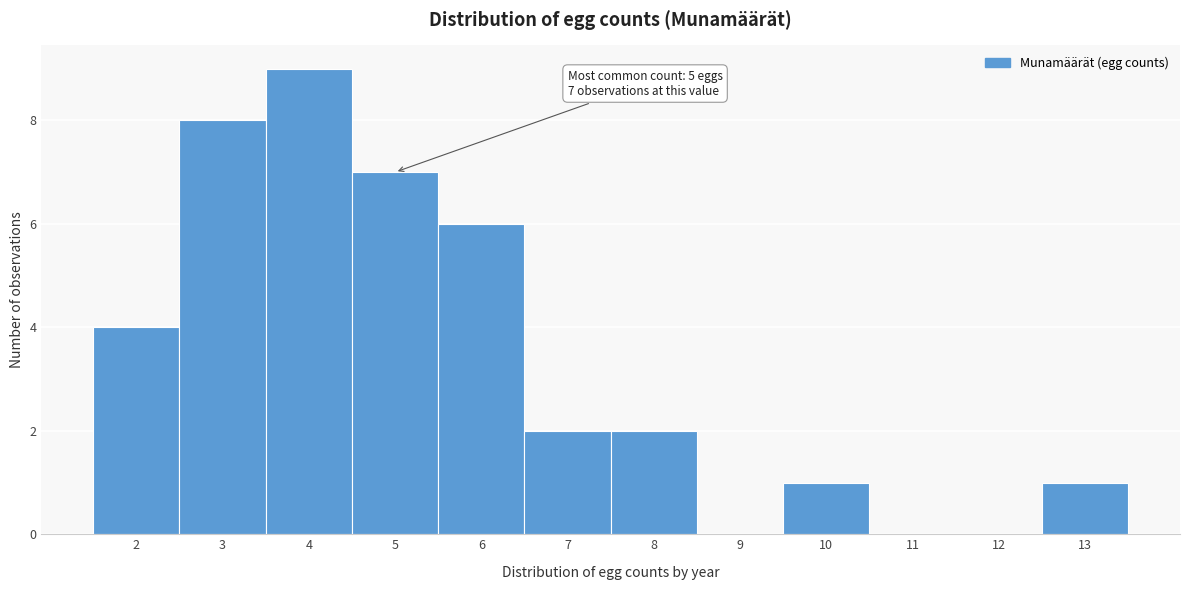

Over which range of the x-axis is the bar tallest?

3.5 to 4.5